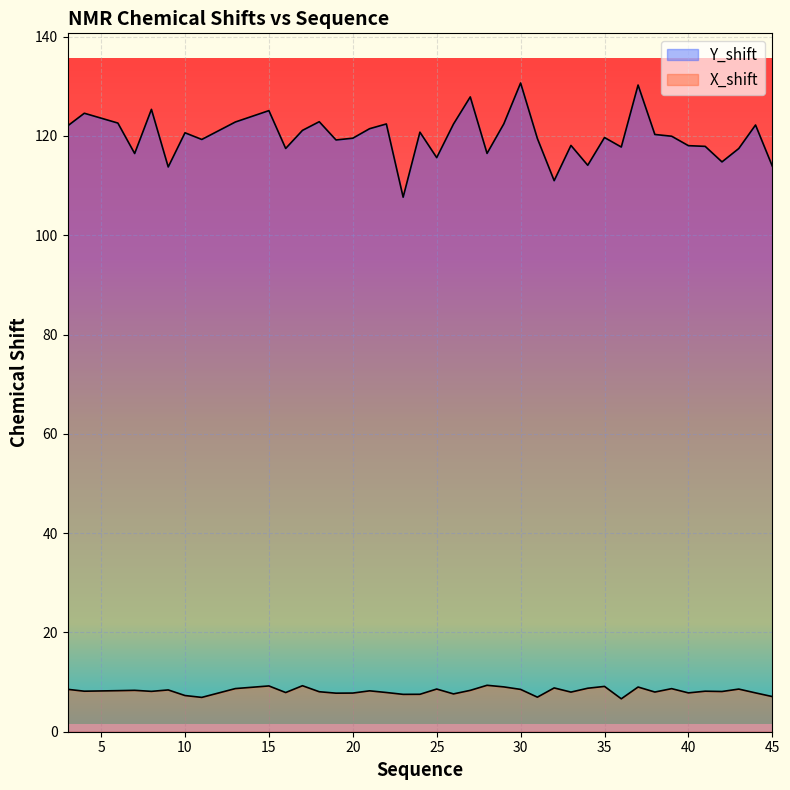

What is the value of the X_shift point at the 39th from the left?

7.8